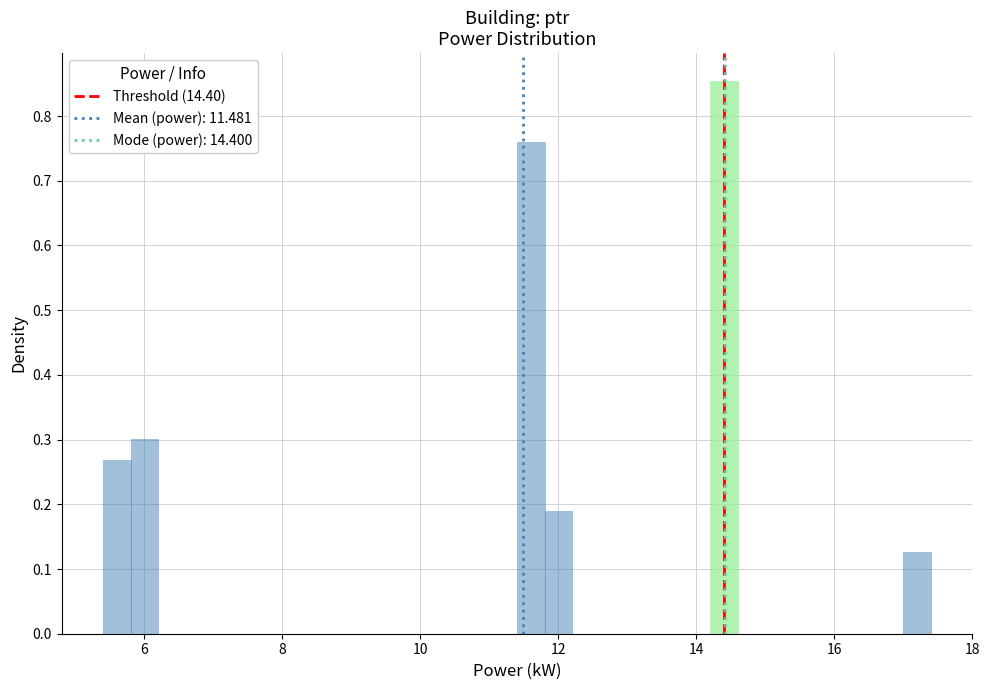

Around what value on the x-axis is the tallest bar? Give the approximate position of its centre, as read against the axis.

14.4